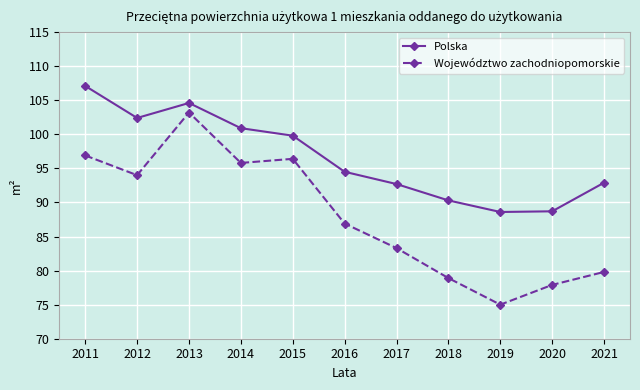

List the series in order of their peak value, lowest first.

Województwo zachodniopomorskie, Polska